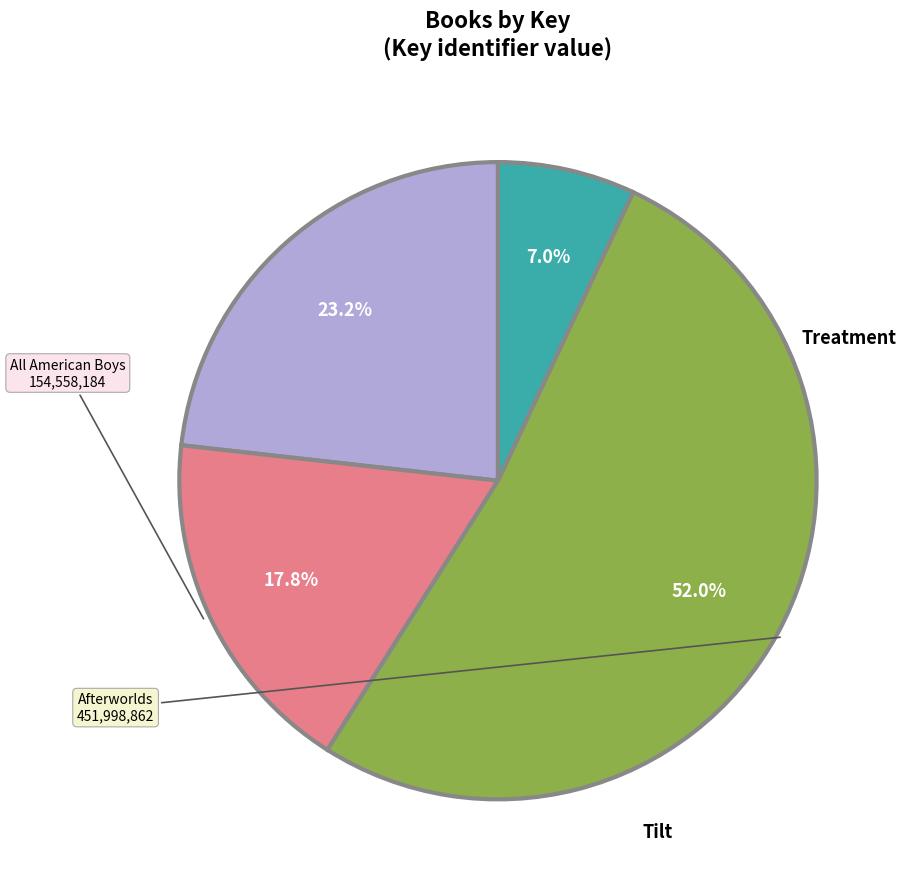

Is there a majority slice in this chart?

Yes